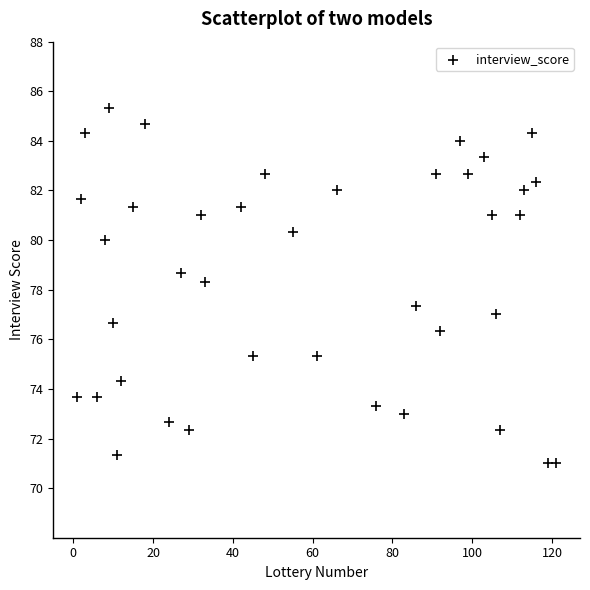

What is the range of Y values (max minus min)?

14.3